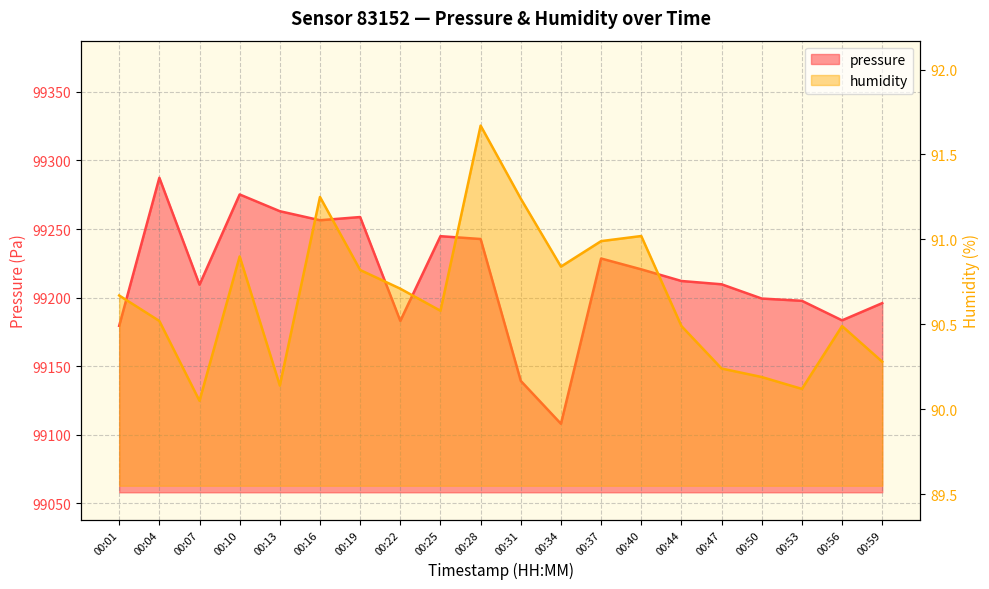

What is the average value of the humidity series?

90.7